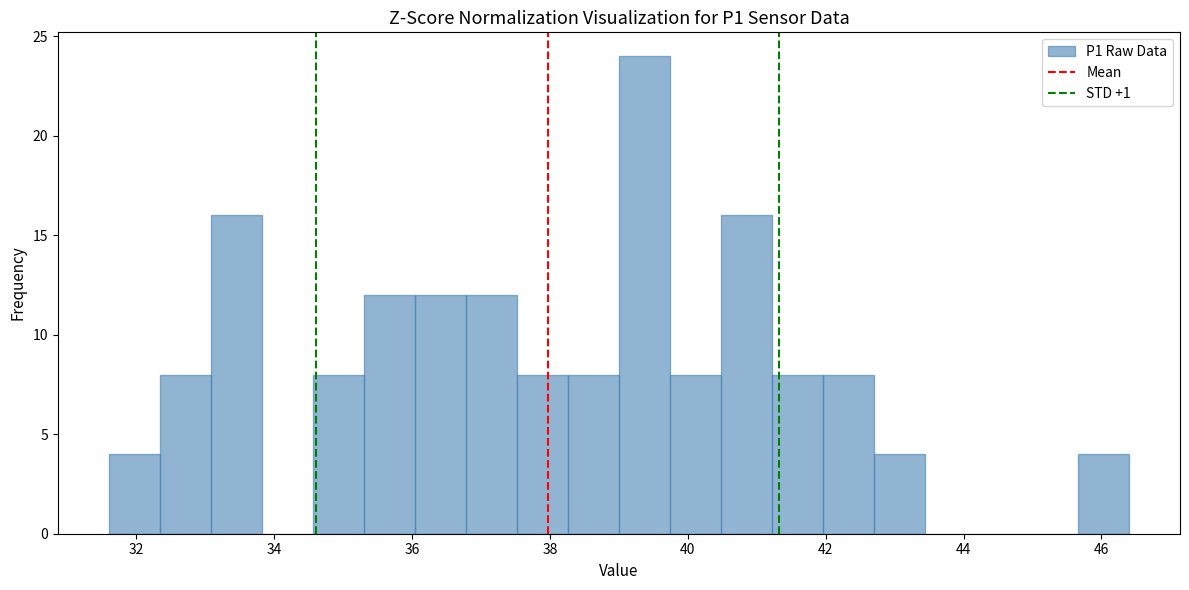

Read against the x-axis, roughly where is the centre of the tallest bar?

39.4